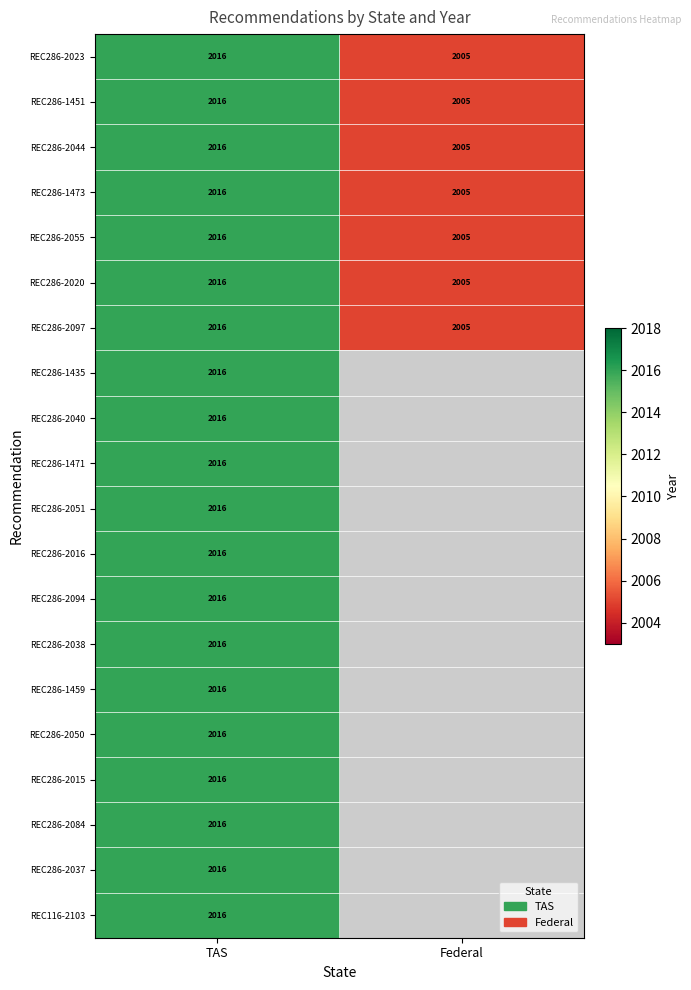

The value of REC286-2051 at TAS is 2016. True or false?

True